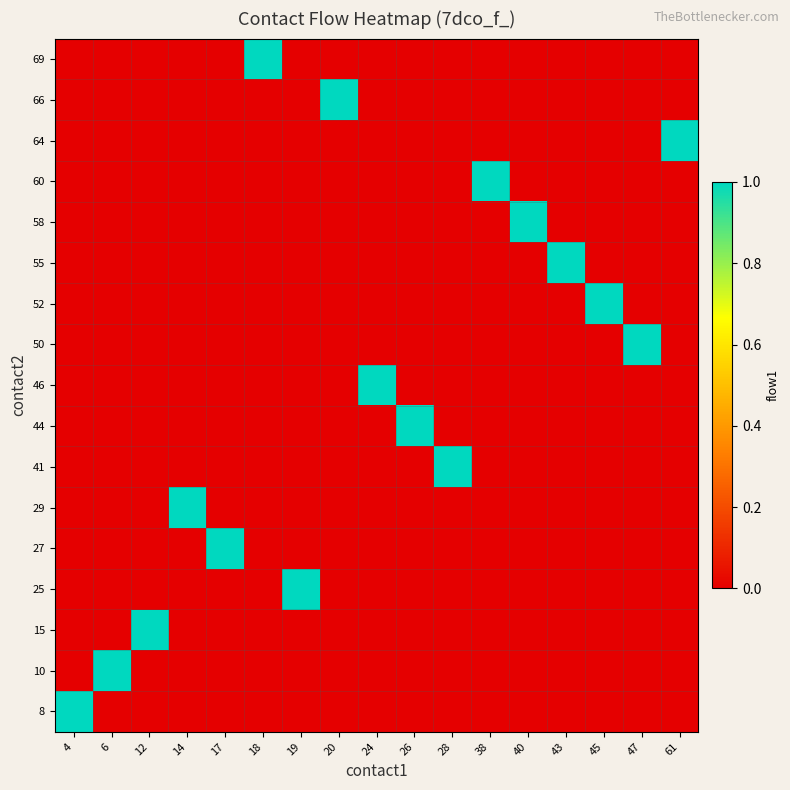

Reading right to left, transcribe all the data shown in this chart.

8: 61=0	47=0	45=0	43=0	40=0	38=0	28=0	26=0	24=0	20=0	19=0	18=0	17=0	14=0	12=0	6=0	4=1
10: 61=0	47=0	45=0	43=0	40=0	38=0	28=0	26=0	24=0	20=0	19=0	18=0	17=0	14=0	12=0	6=1	4=0
15: 61=0	47=0	45=0	43=0	40=0	38=0	28=0	26=0	24=0	20=0	19=0	18=0	17=0	14=0	12=1	6=0	4=0
25: 61=0	47=0	45=0	43=0	40=0	38=0	28=0	26=0	24=0	20=0	19=1	18=0	17=0	14=0	12=0	6=0	4=0
27: 61=0	47=0	45=0	43=0	40=0	38=0	28=0	26=0	24=0	20=0	19=0	18=0	17=1	14=0	12=0	6=0	4=0
29: 61=0	47=0	45=0	43=0	40=0	38=0	28=0	26=0	24=0	20=0	19=0	18=0	17=0	14=1	12=0	6=0	4=0
41: 61=0	47=0	45=0	43=0	40=0	38=0	28=1	26=0	24=0	20=0	19=0	18=0	17=0	14=0	12=0	6=0	4=0
44: 61=0	47=0	45=0	43=0	40=0	38=0	28=0	26=1	24=0	20=0	19=0	18=0	17=0	14=0	12=0	6=0	4=0
46: 61=0	47=0	45=0	43=0	40=0	38=0	28=0	26=0	24=1	20=0	19=0	18=0	17=0	14=0	12=0	6=0	4=0
50: 61=0	47=1	45=0	43=0	40=0	38=0	28=0	26=0	24=0	20=0	19=0	18=0	17=0	14=0	12=0	6=0	4=0
52: 61=0	47=0	45=1	43=0	40=0	38=0	28=0	26=0	24=0	20=0	19=0	18=0	17=0	14=0	12=0	6=0	4=0
55: 61=0	47=0	45=0	43=1	40=0	38=0	28=0	26=0	24=0	20=0	19=0	18=0	17=0	14=0	12=0	6=0	4=0
58: 61=0	47=0	45=0	43=0	40=1	38=0	28=0	26=0	24=0	20=0	19=0	18=0	17=0	14=0	12=0	6=0	4=0
60: 61=0	47=0	45=0	43=0	40=0	38=1	28=0	26=0	24=0	20=0	19=0	18=0	17=0	14=0	12=0	6=0	4=0
64: 61=1	47=0	45=0	43=0	40=0	38=0	28=0	26=0	24=0	20=0	19=0	18=0	17=0	14=0	12=0	6=0	4=0
66: 61=0	47=0	45=0	43=0	40=0	38=0	28=0	26=0	24=0	20=1	19=0	18=0	17=0	14=0	12=0	6=0	4=0
69: 61=0	47=0	45=0	43=0	40=0	38=0	28=0	26=0	24=0	20=0	19=0	18=1	17=0	14=0	12=0	6=0	4=0